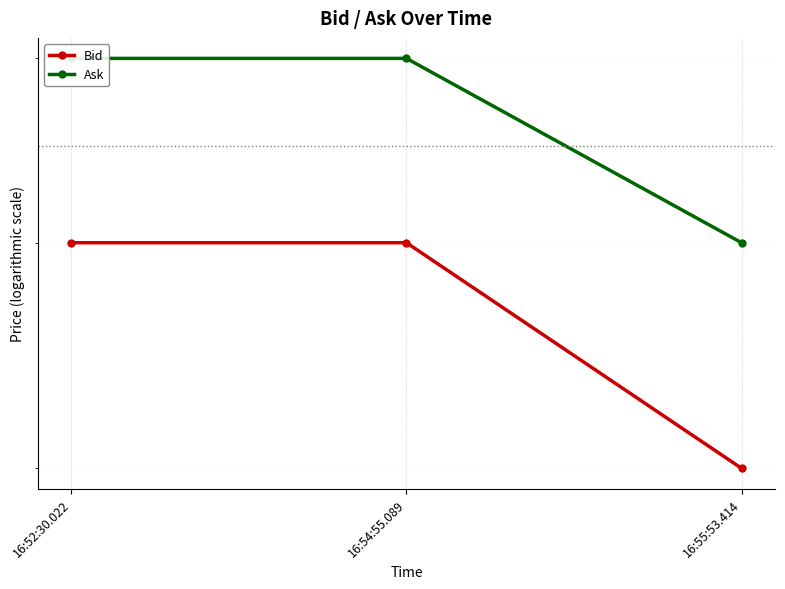

Is it true that Ask equals 0.1 at 16:52:30.022?

True